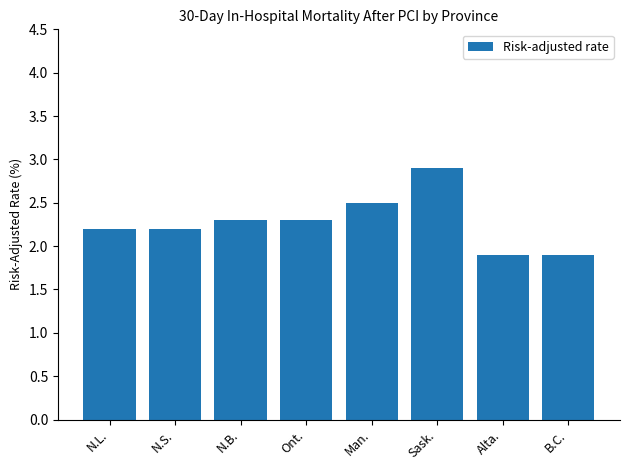

What is the difference between the maximum and minimum values?

1.0